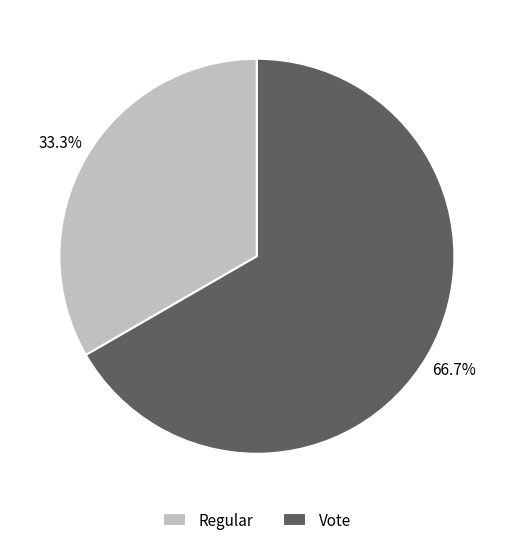

Does any single category account for the majority?

Yes